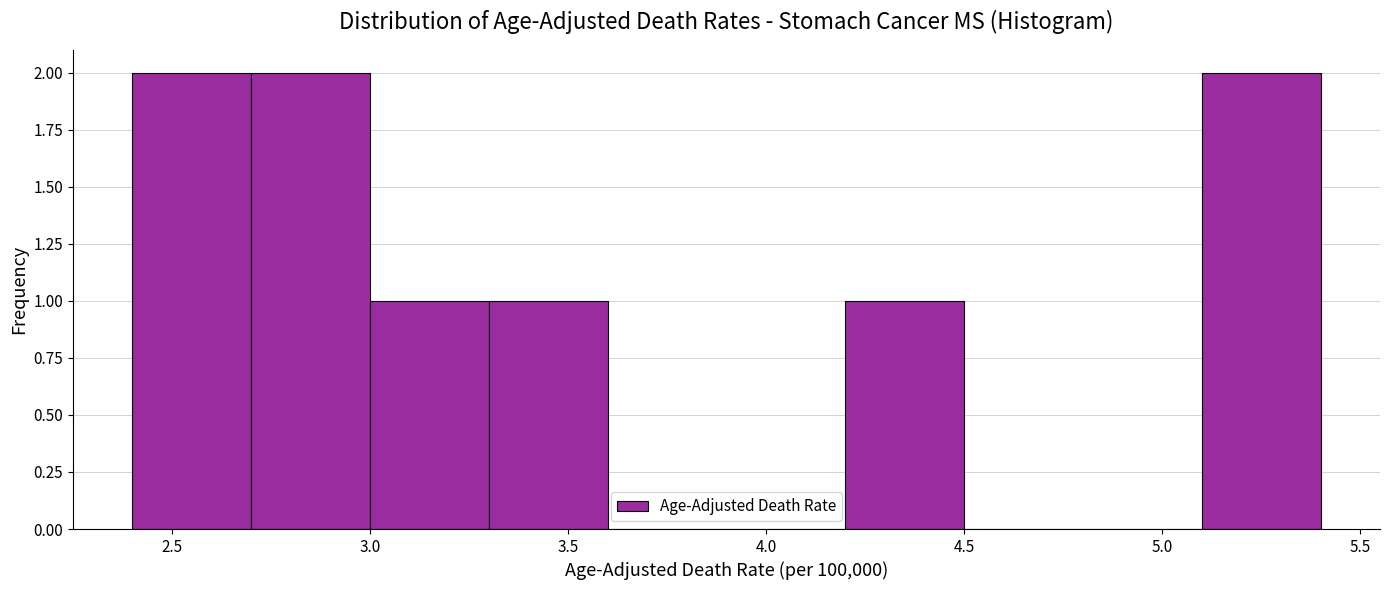

Reading left to right, transcribe this chart: for each bar, give the range it covers on the x-axis and its height. The values are not printed on the chart, so give them approximately, as read against the axis.

2.4 to 2.7: 2
2.7 to 3.0: 2
3.0 to 3.3: 1
3.3 to 3.6: 1
3.6 to 3.9: 0
3.9 to 4.2: 0
4.2 to 4.5: 1
4.5 to 4.8: 0
4.8 to 5.1: 0
5.1 to 5.4: 2